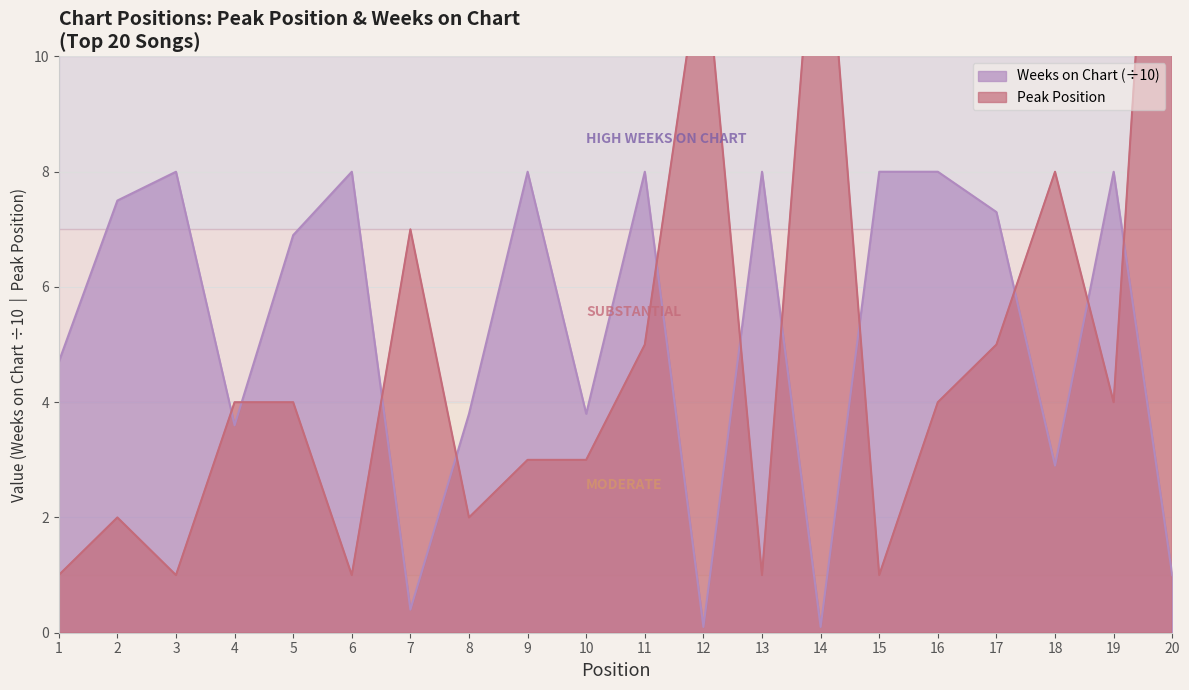

True or false: Weeks on Chart has more than 1 interior local peaks.

True